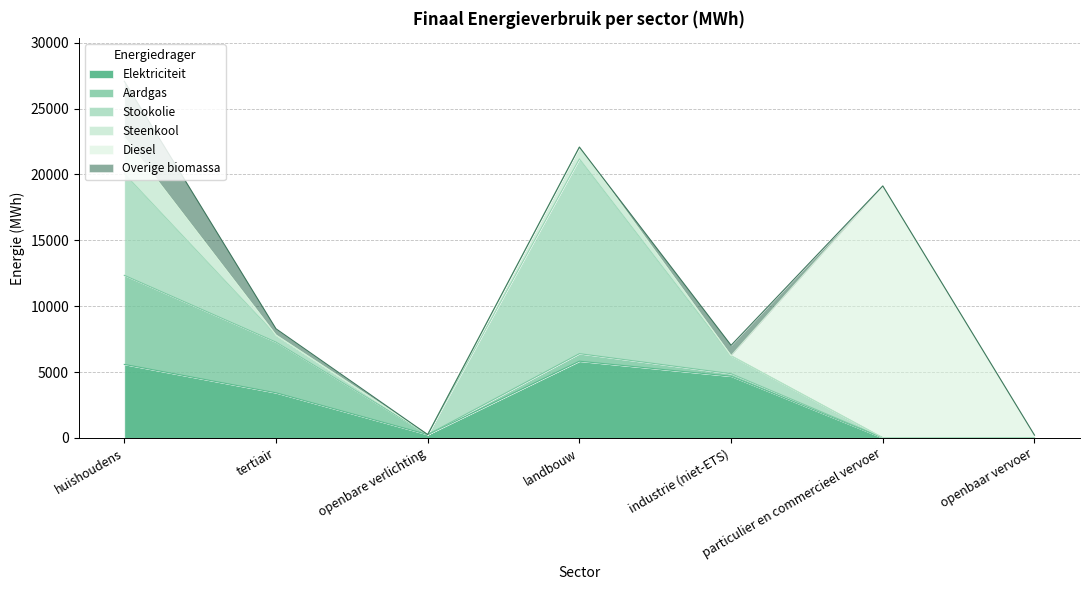

What is the label of the 7th point from the left?

openbaar vervoer